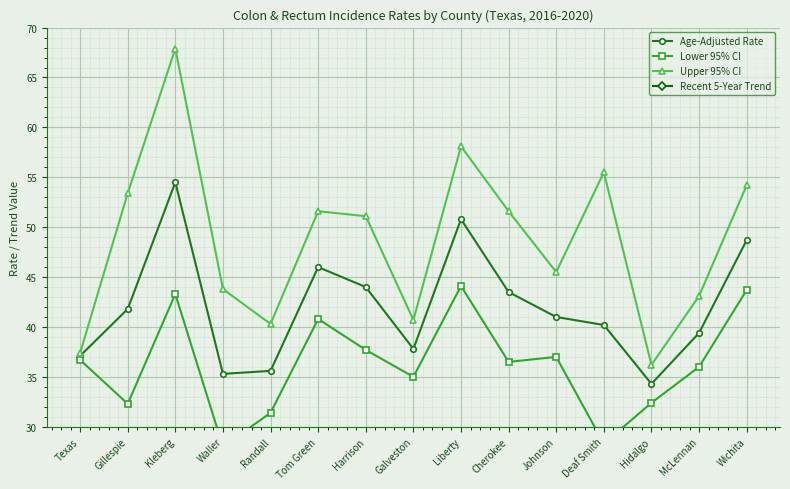

What is the label of the 14th point from the left?

McLennan